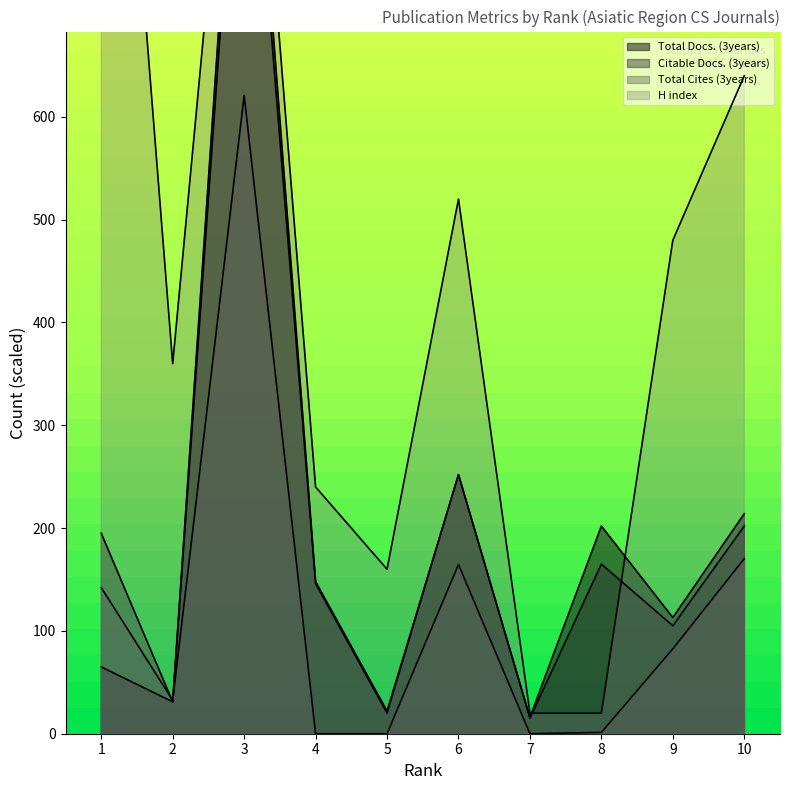

Between 4 and 10, which is larger?

10